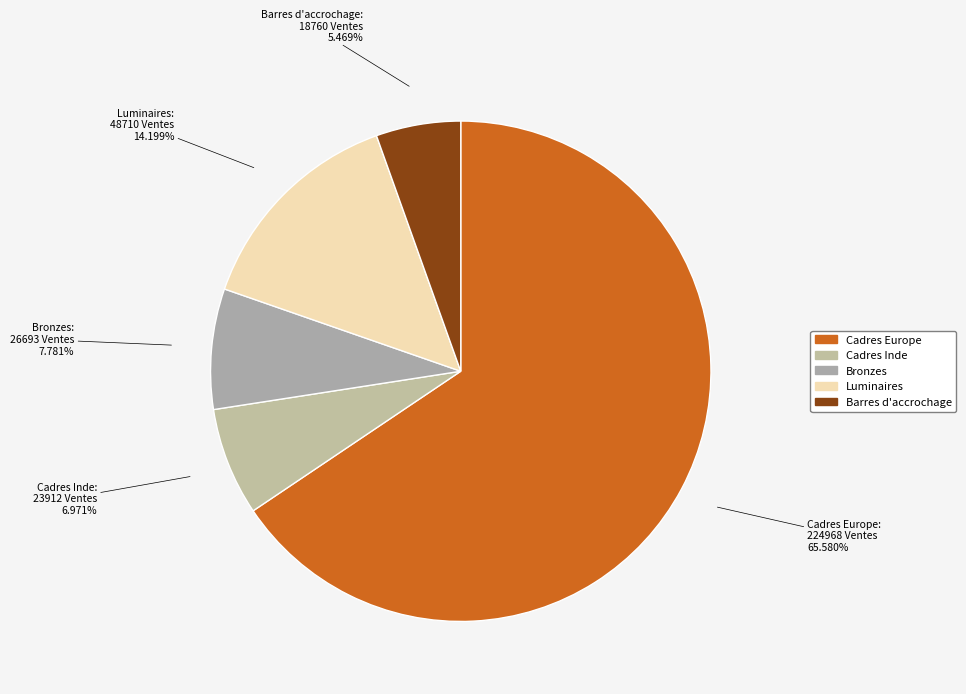

Which has a higher value, Barres d'accrochage or Cadres Inde?

Cadres Inde